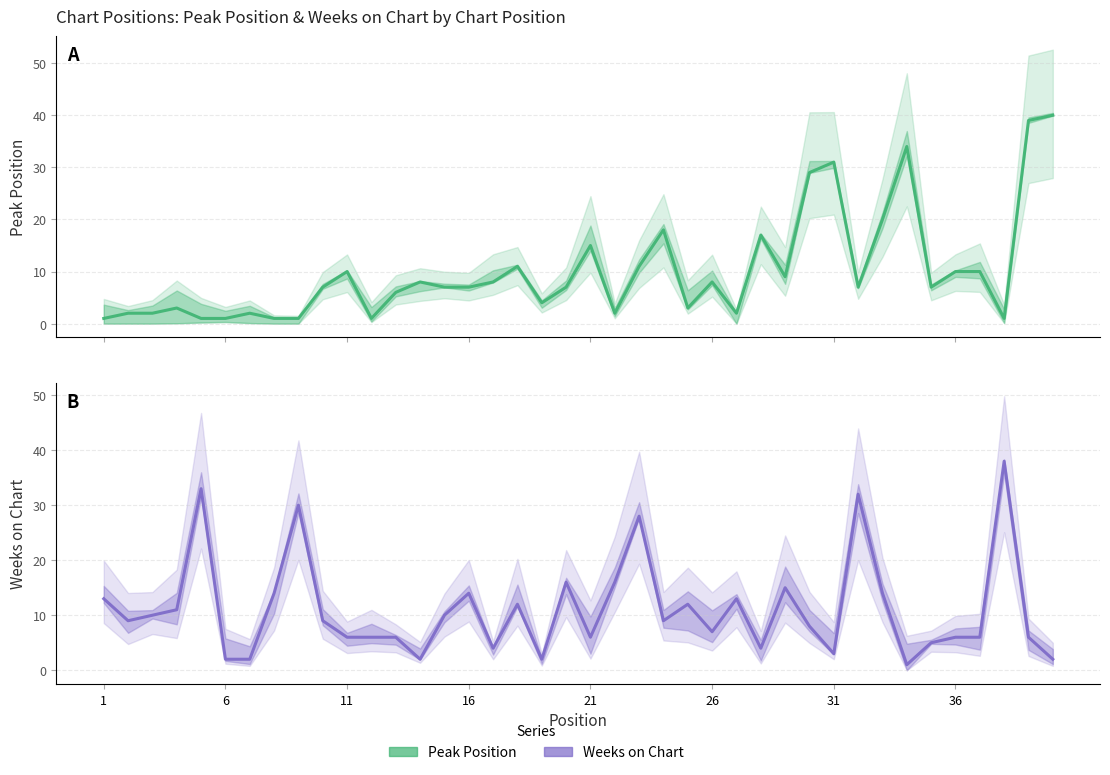

What is the maximum value shown in the chart?

40